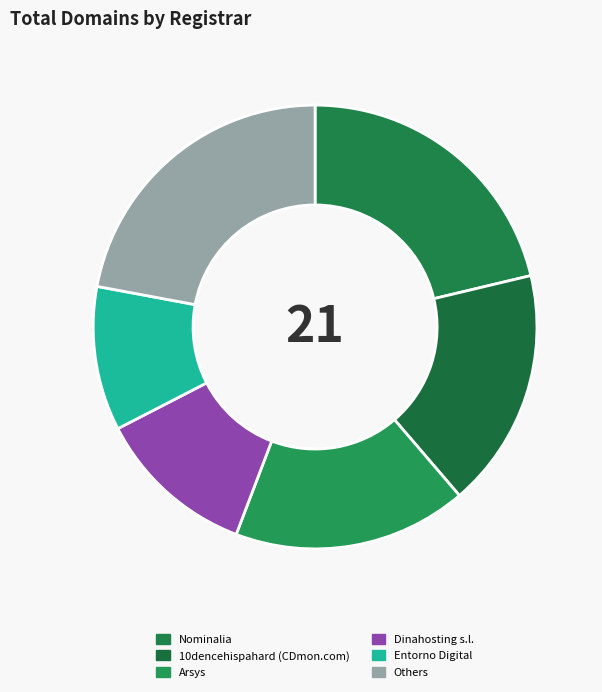

To the nearest percent, what portion does 10dencehispahard (CDmon.com) represent?

17%